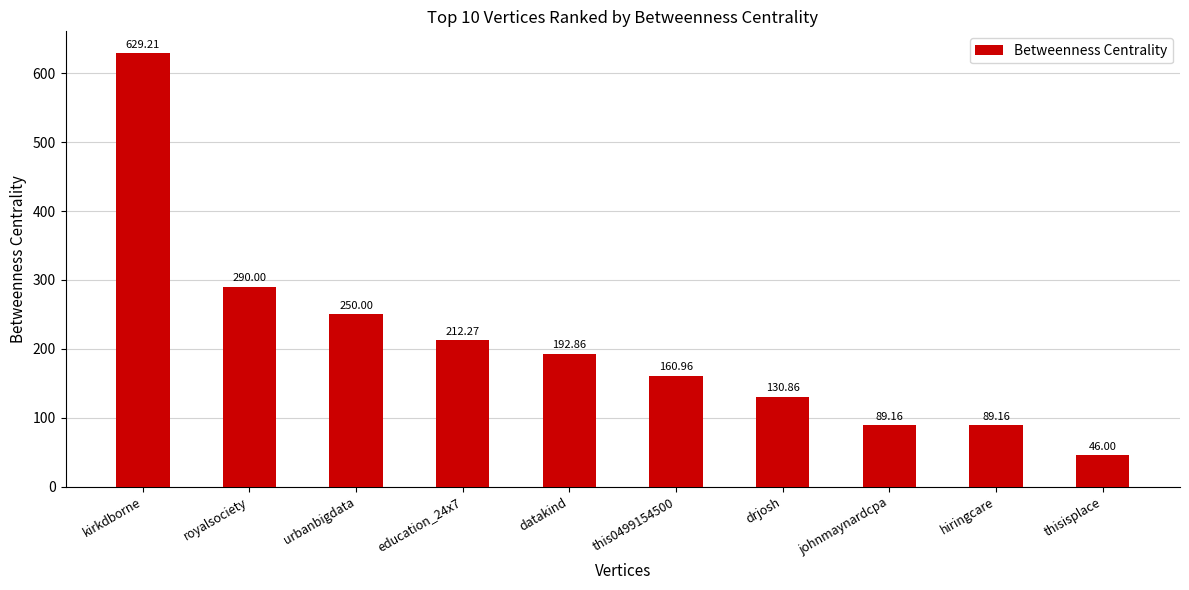

What is the difference between the second highest and minimum values?

244.0